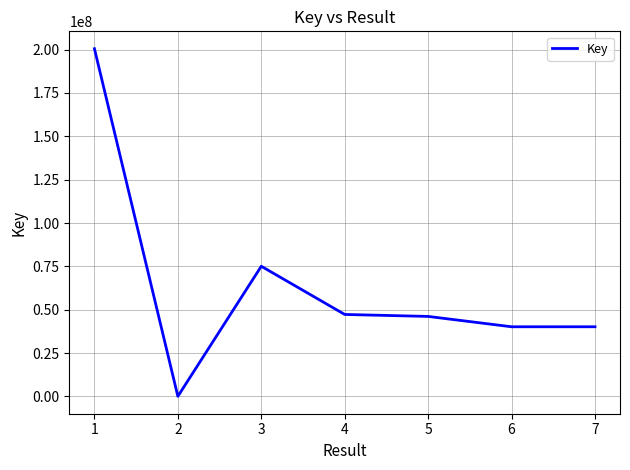

What is the change in value from 1 to 4?

-153192333